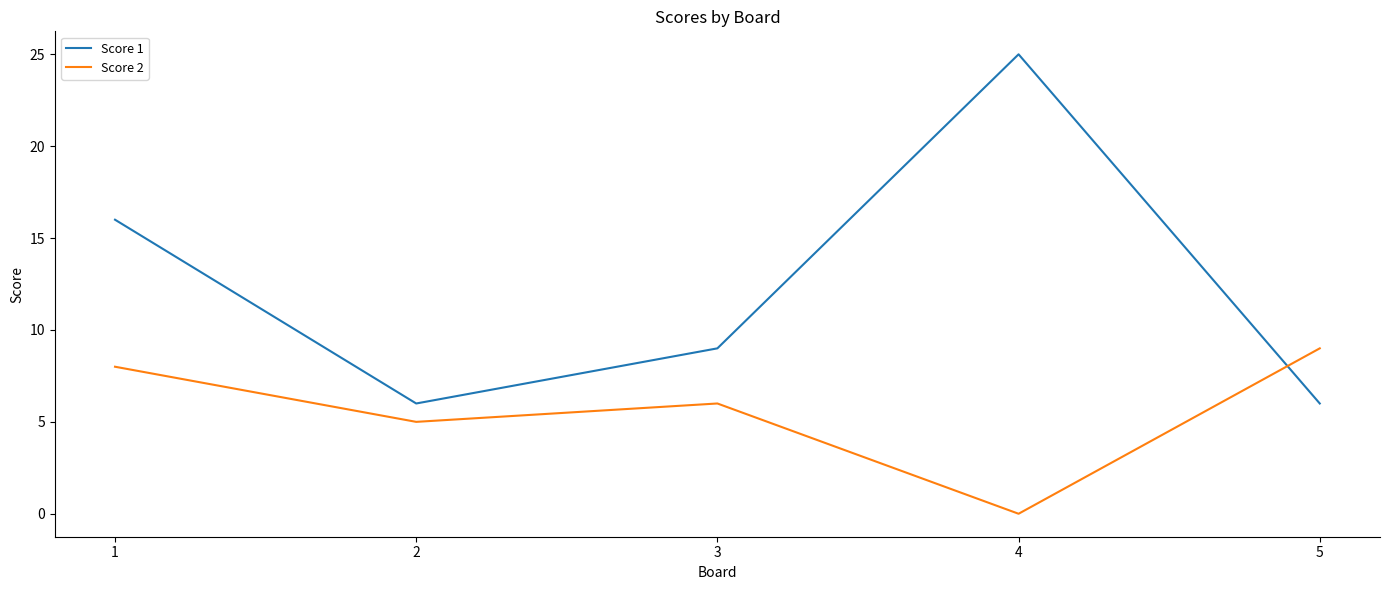

How many times do Score 2 and Score 1 cross each other?

1